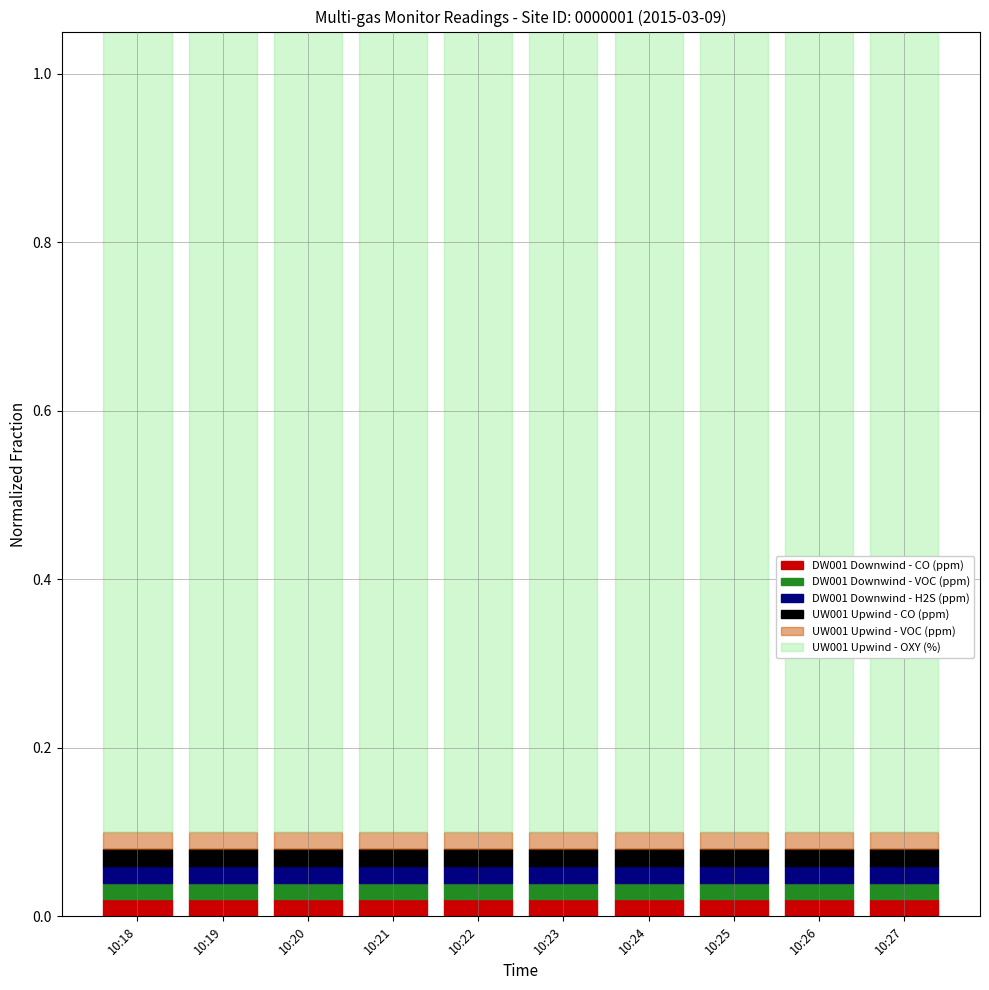

Reading right to left, extract all data points from this chart.

DW001 Downwind - CO (ppm): 0.0	0.0	0.0	0.0	0.0	0.0	0.0	0.0	0.0	0.0
DW001 Downwind - VOC (ppm): 0.0	0.0	0.0	0.0	0.0	0.0	0.0	0.0	0.0	0.0
DW001 Downwind - H2S (ppm): 0.0	0.0	0.0	0.0	0.0	0.0	0.0	0.0	0.0	0.0
UW001 Upwind - CO (ppm): 0.0	0.0	0.0	0.0	0.0	0.0	0.0	0.0	0.0	0.0
UW001 Upwind - VOC (ppm): 0.0	0.0	0.0	0.0	0.0	0.0	0.0	0.0	0.0	0.0
UW001 Upwind - OXY (%): 1.0	1.0	1.0	1.0	1.0	1.0	1.0	1.0	1.0	1.0